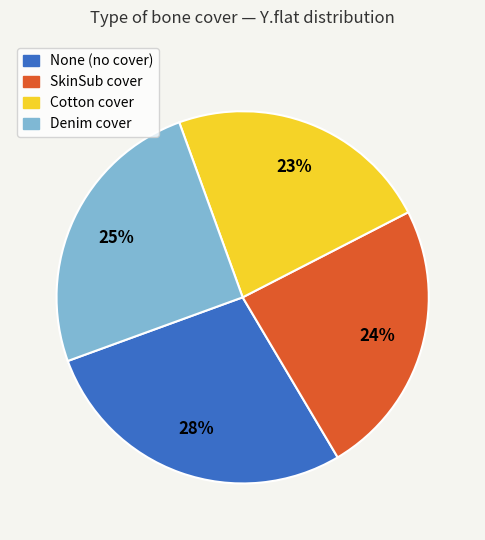

To the nearest percent, what is the combined percentage of Denim cover and None (no cover)?

53%